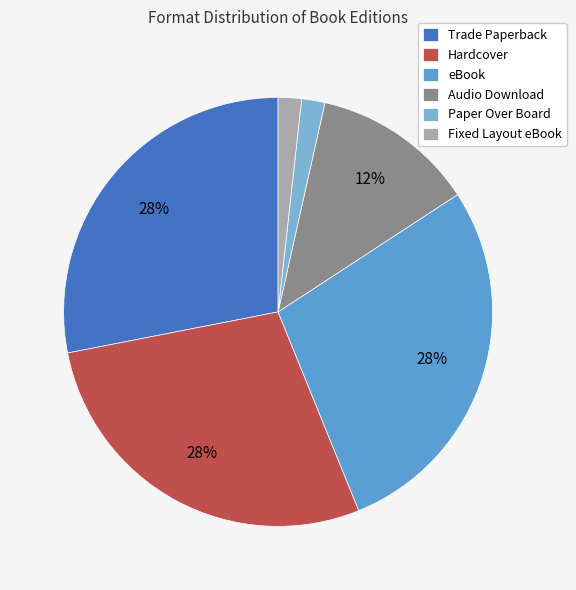

To the nearest percent, what portion does Hardcover represent?

28%